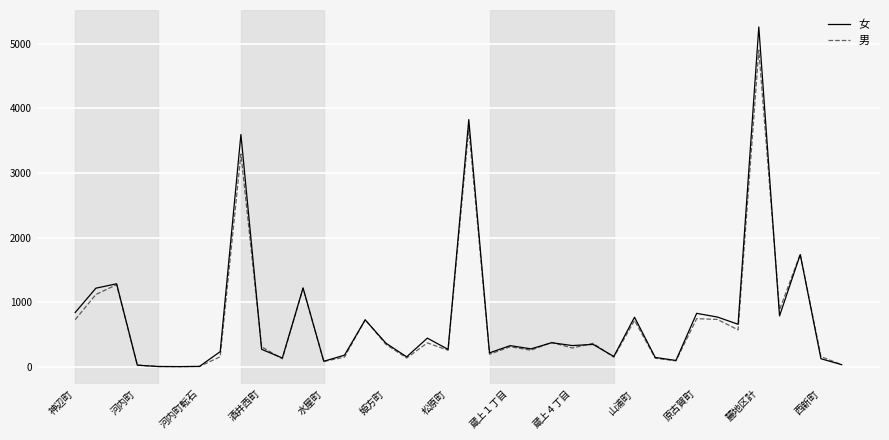

Rank the series by their maximum value, from highest to lowest.

女, 男